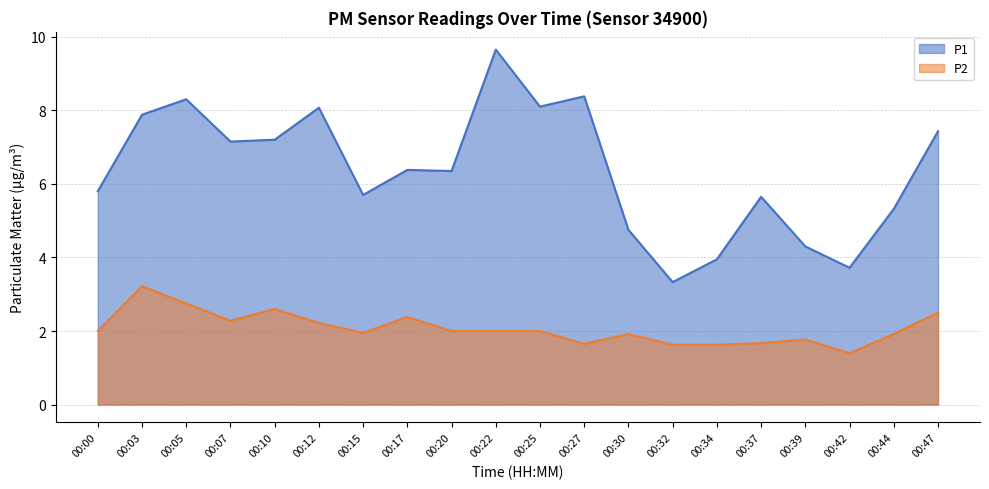

List the series in order of their overall mean, highest first.

P1, P2